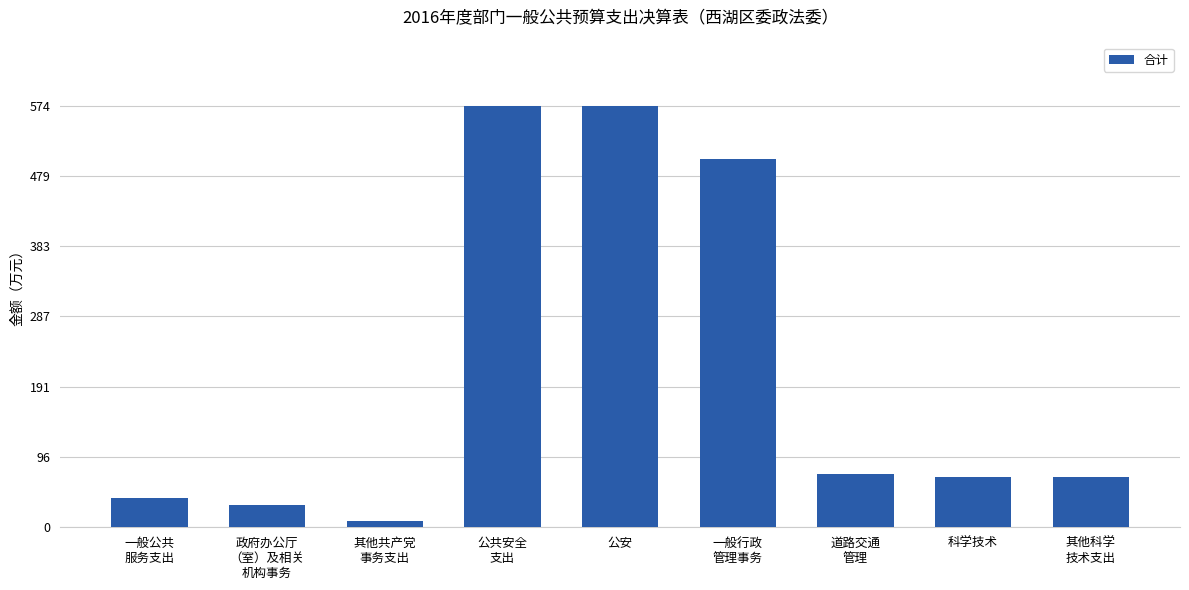

At which label does the data first exceed 68?

公共安全
支出